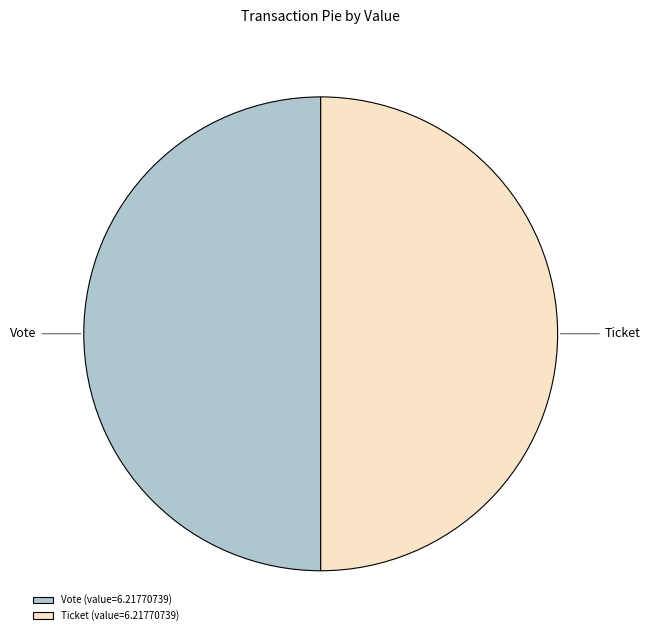

The Ticket (value=6.21770739) slice represents 50% of the pie. True or false?

True